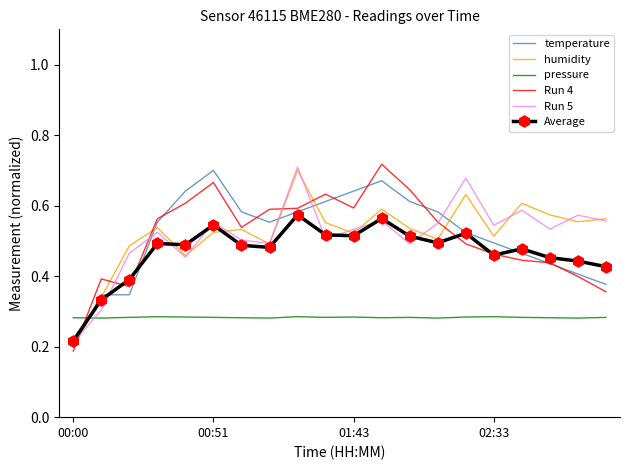

How many times do Run 5 and pressure cross each other?

1